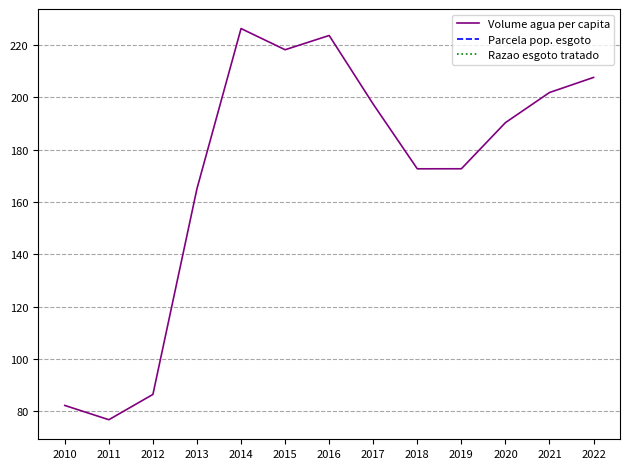

At which category does the chart reach its minimum across all series?

2011